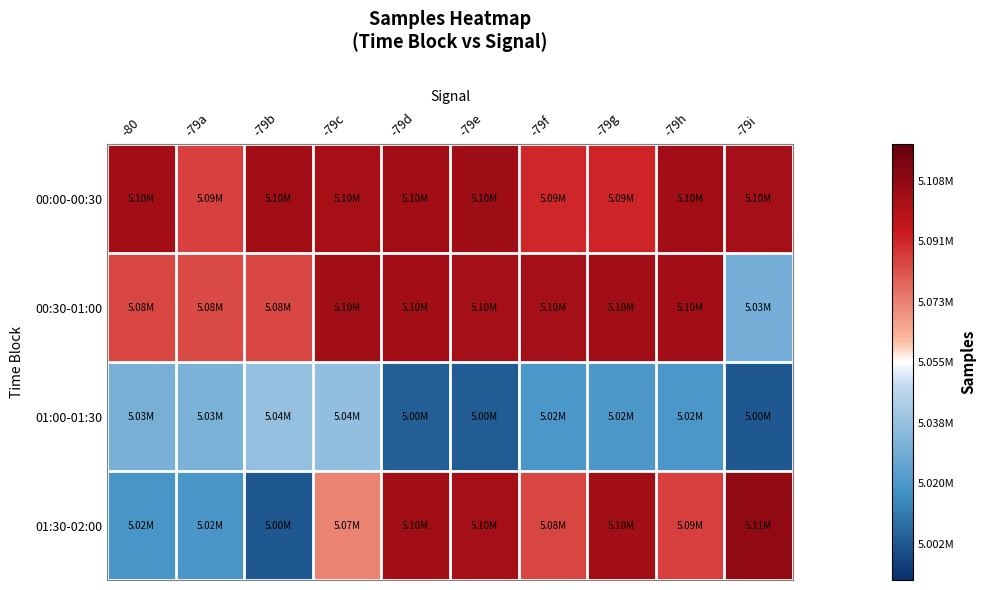

Which series has the largest total across all categories?

00:00-00:30